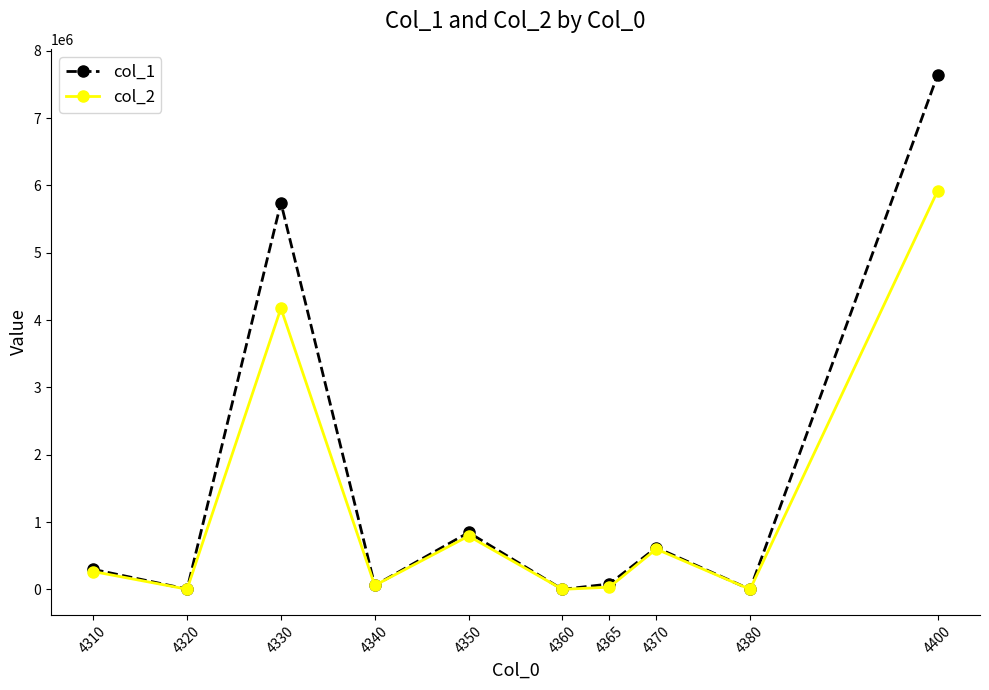

How many distinct data groups are displayed?

2